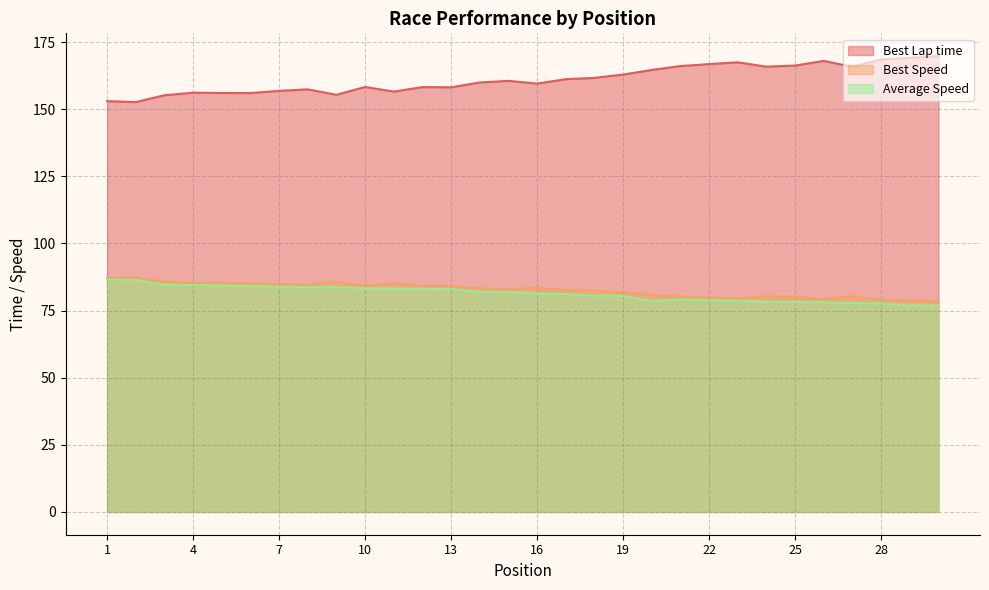

List the labels in order of Best Speed value, largest first.

2, 1, 3, 9, 6, 5, 4, 11, 7, 8, 13, 12, 10, 16, 14, 15, 17, 18, 19, 20, 27, 24, 21, 25, 22, 23, 26, 28, 29, 30